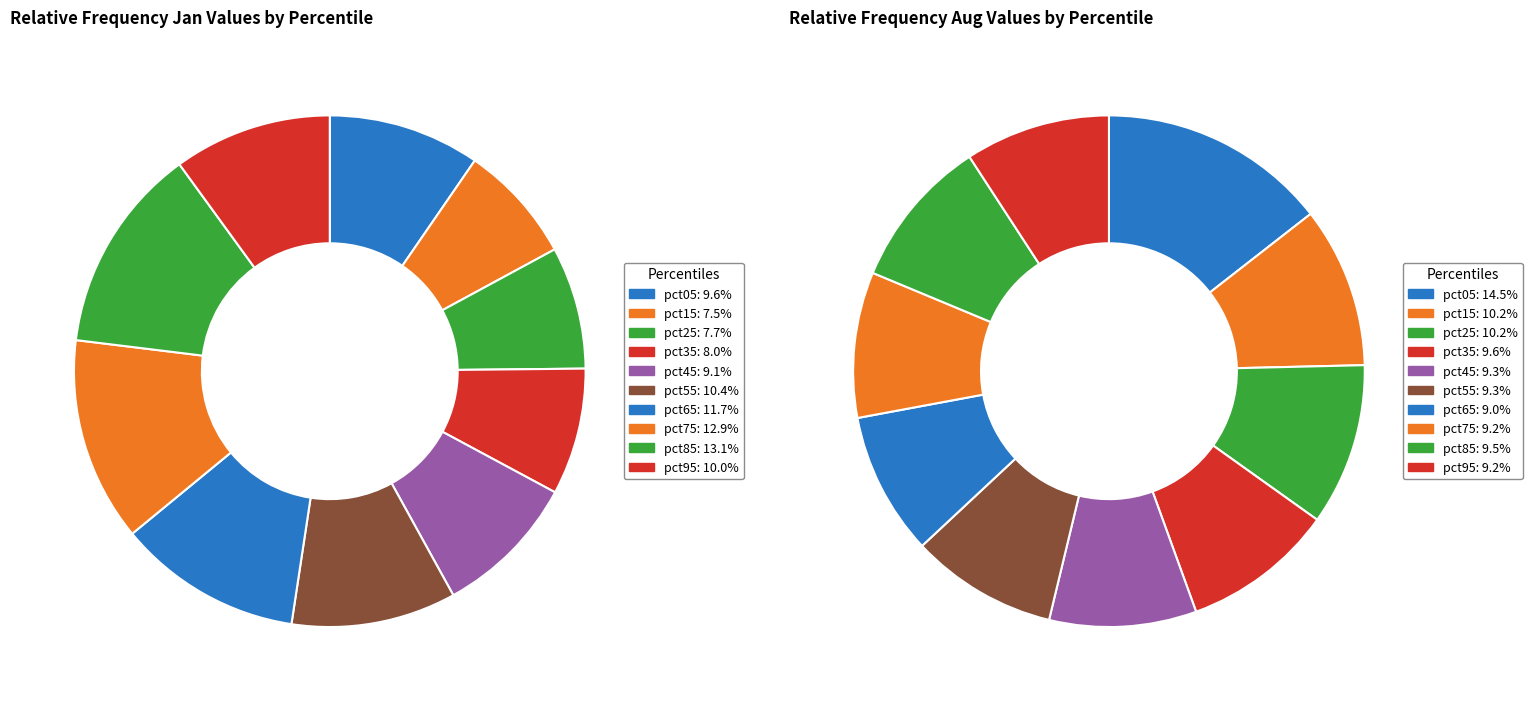

How many segments does this pie chart have?

10